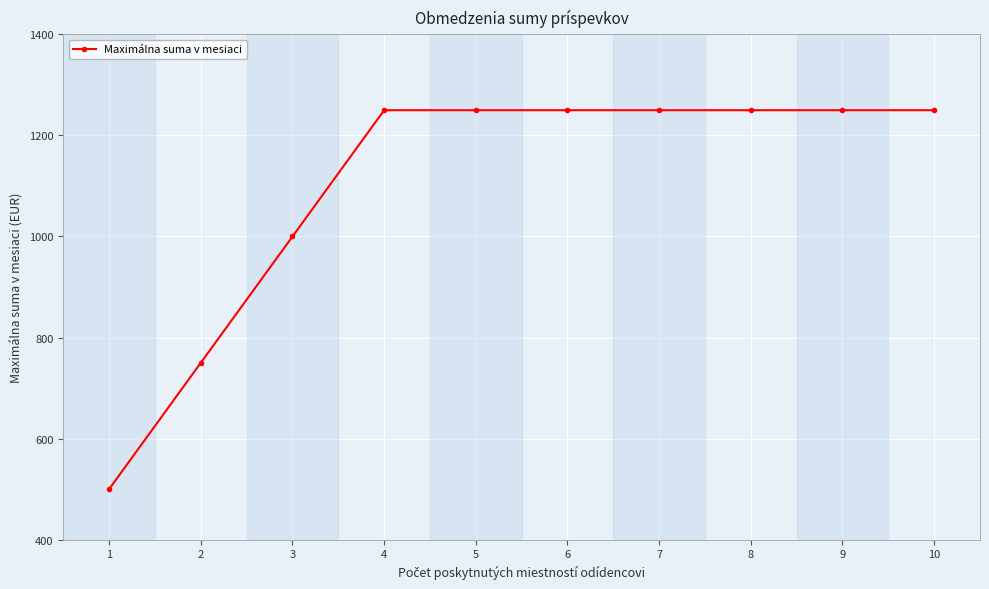

What is the ratio of the value at 10 to the value at 7?

1.0